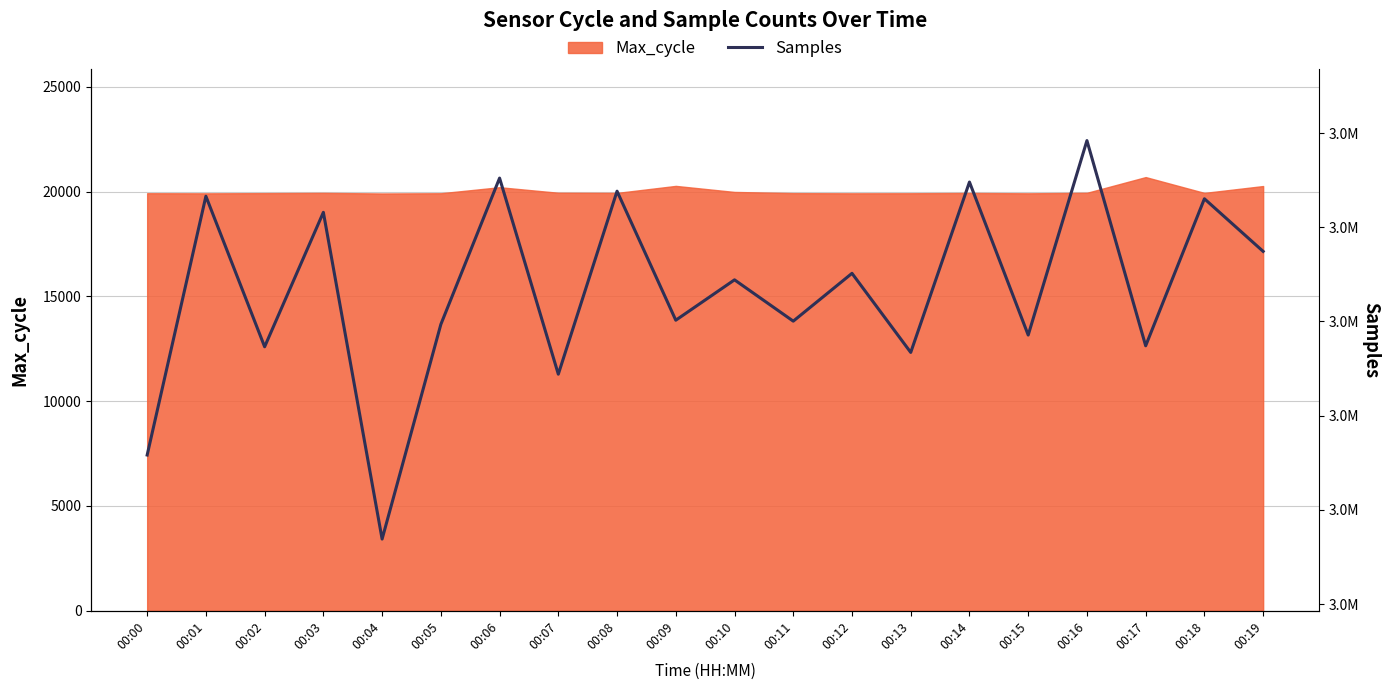

Reading left to right, extract all data points from this chart.

3047165	3052659	3049463	3052317	3045381	3049938	3053044	3048881	3052766	3050027	3050884	3050007	3051022	3049343	3052960	3049712	3053840	3049484	3052605	3051488